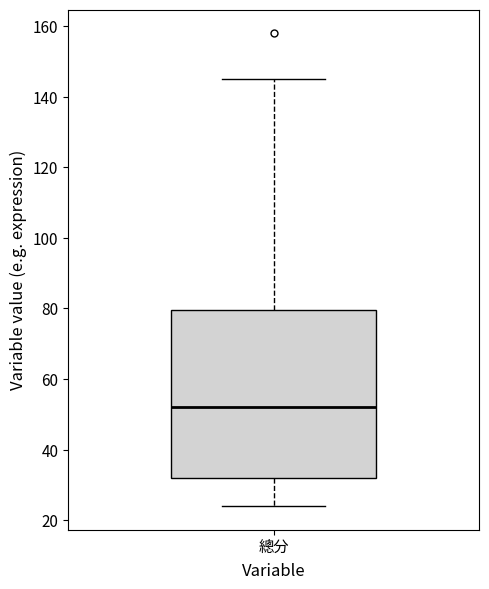

Where is the upper edge of the box for 總分 on the y-axis? The values are not printed on the chart, so give them approximately, as read against the axis.

80